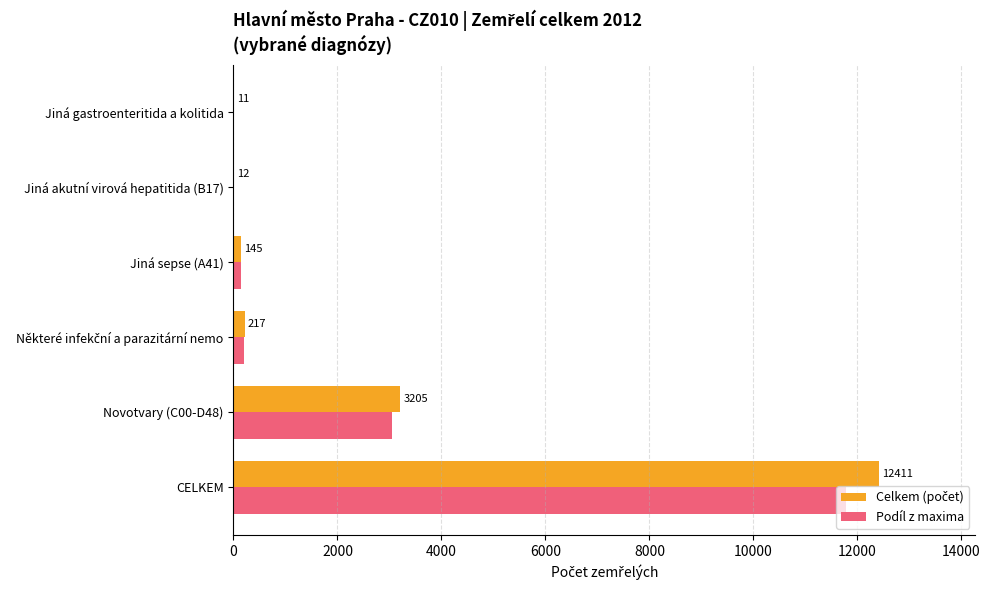

At which label is Podíl z maxima closest to 5900?

Novotvary (C00-D48)